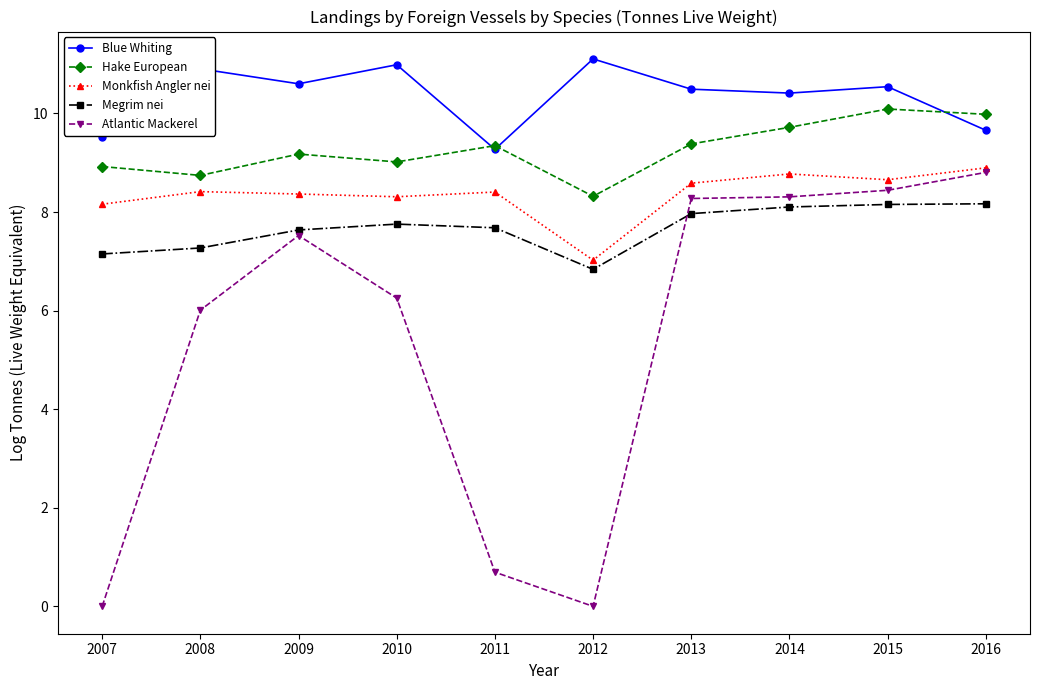

What is the difference between the Monkfish Angler nei values at 2007 and 2010?

0.2